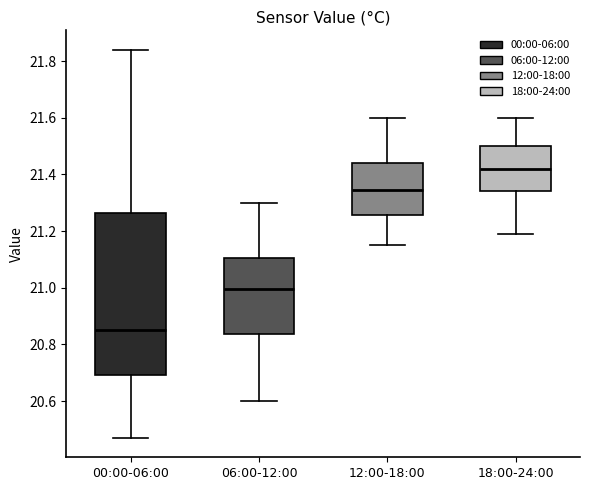

Reading left to right, transcribe this box plot: for each box, give where its median line is, the range the box spans, and where its two whiskers end, as read against the y-axis. The values are not printed on the chart, so give them approximately, as read against the axis.

00:00-06:00: median 20.86, box 20.70 to 21.26, whiskers 20.48 to 21.84
06:00-12:00: median 21.00, box 20.84 to 21.10, whiskers 20.60 to 21.30
12:00-18:00: median 21.34, box 21.26 to 21.44, whiskers 21.16 to 21.60
18:00-24:00: median 21.42, box 21.34 to 21.50, whiskers 21.20 to 21.60